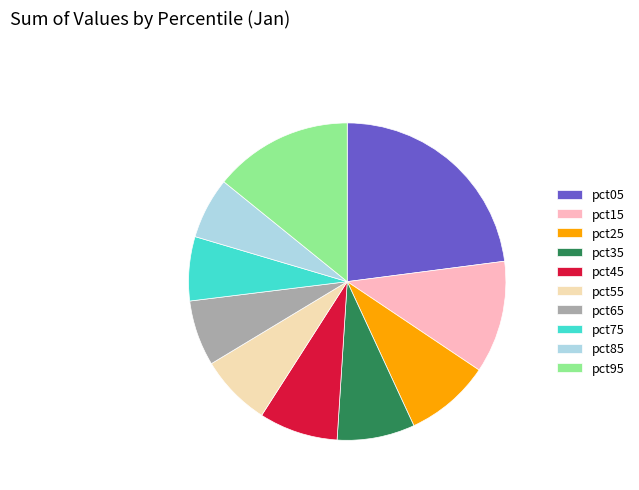

Which category has the biggest portion of the pie?

pct05